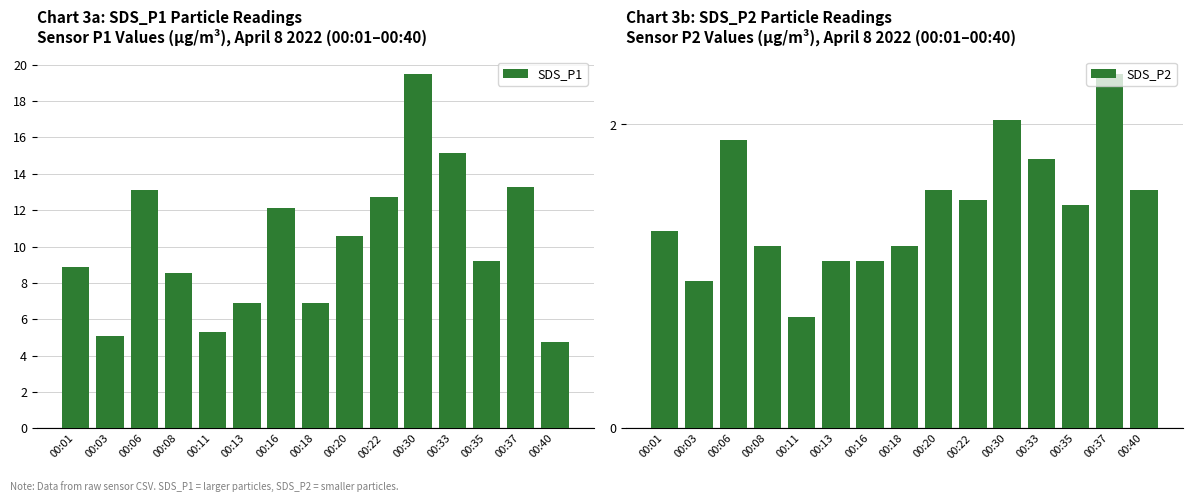

At how many categories does at least one series exceed 0?

15